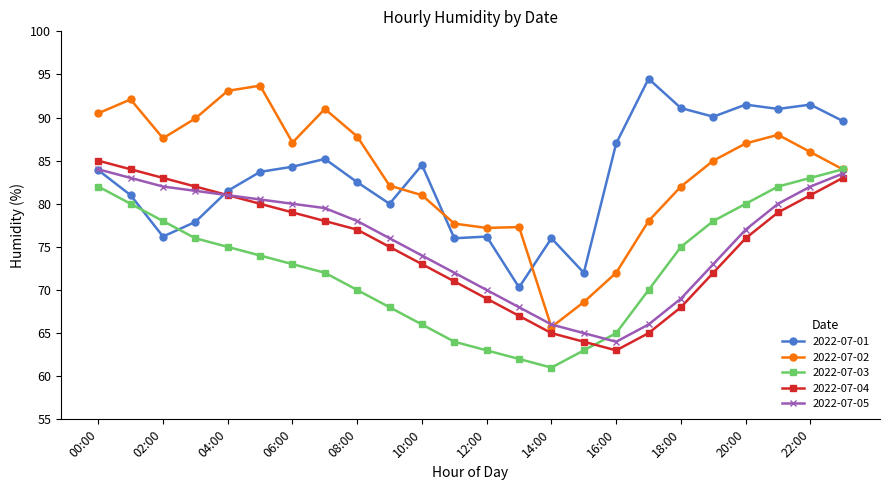

What is the value of the 2022-07-02 point at the 15th from the left?

65.7